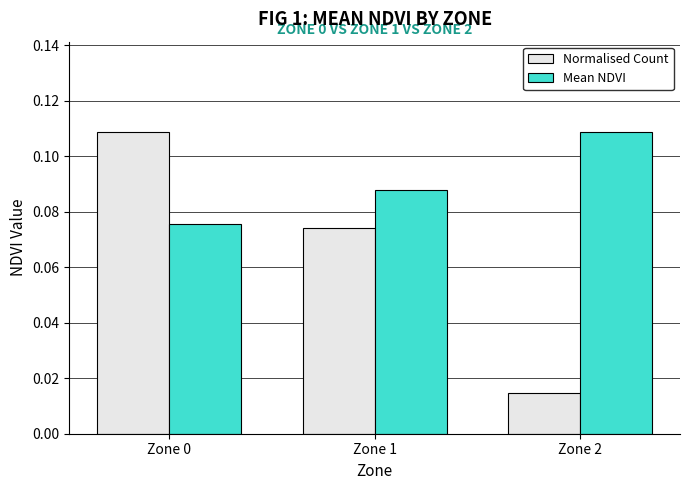

The value of Mean NDVI at Zone 1 is 0.0. True or false?

False